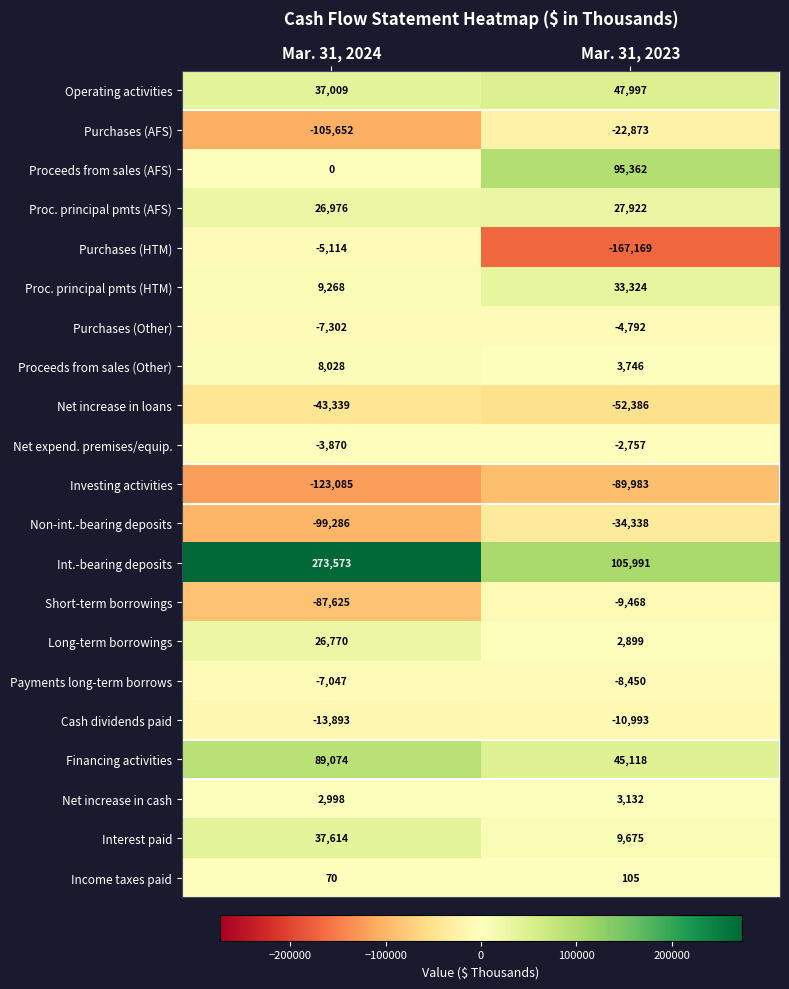

What is the spread (max minus min) of values at Mar. 31, 2024?

396658